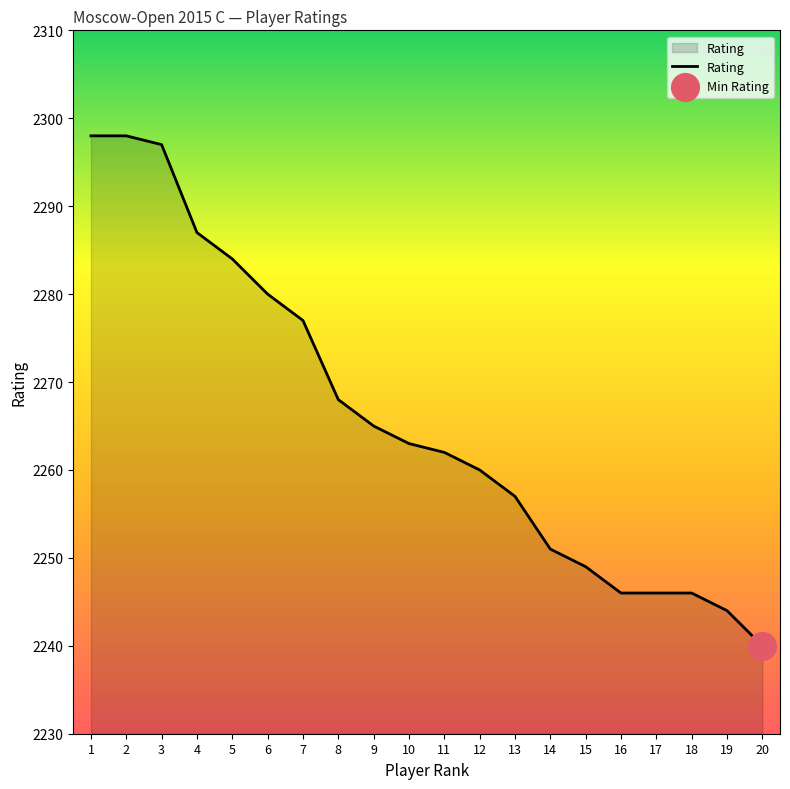

What is the ratio of the value at 2 to the value at 10?

1.0